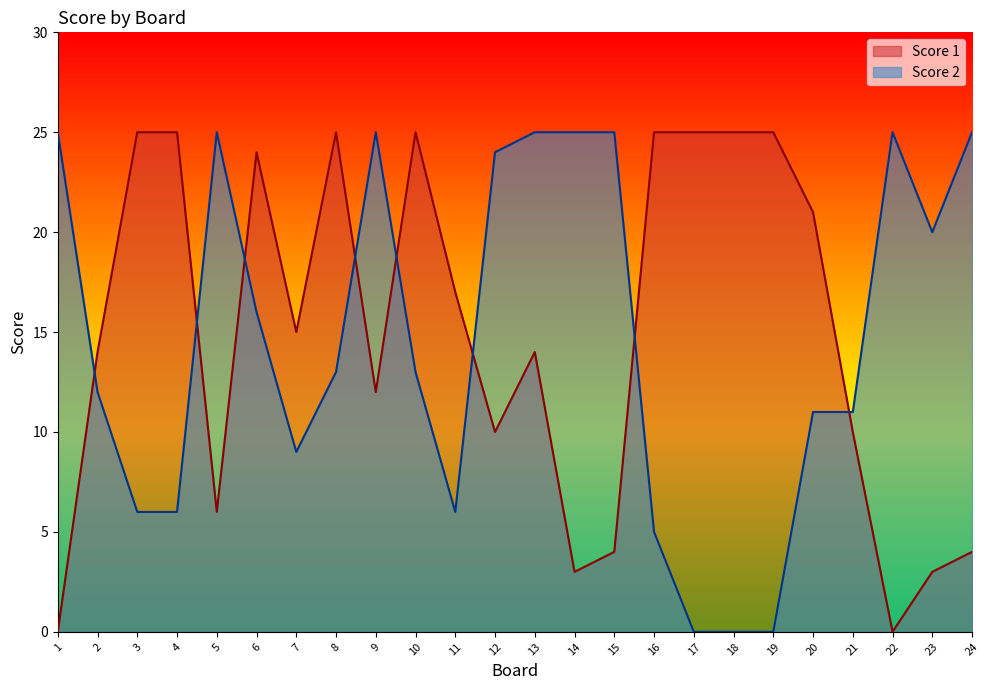

What is the maximum value shown in the chart?

25